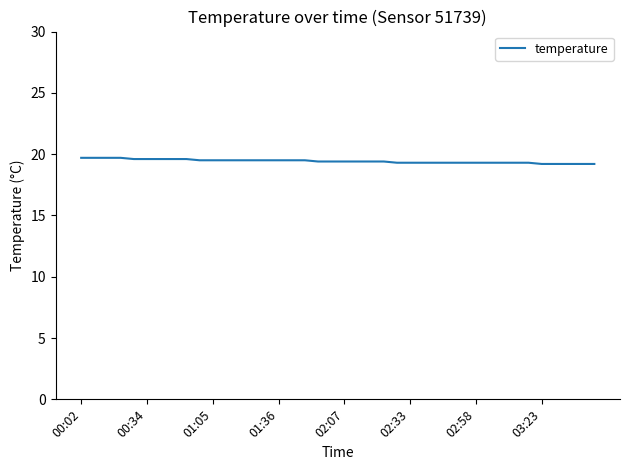

What is the maximum value shown in the chart?

19.7